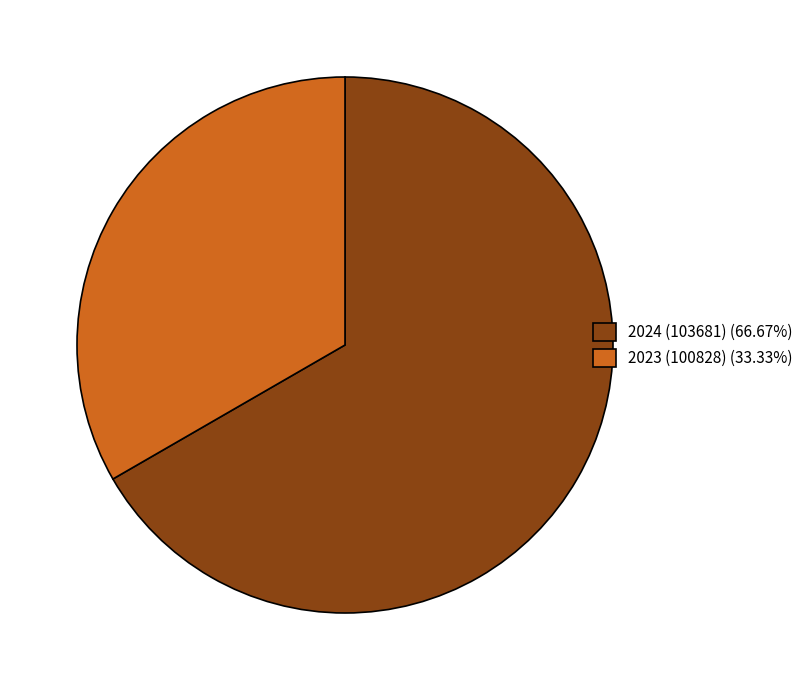

Is the sum of 2023 (100828) (33.33%) and 2024 (103681) (66.67%) greater than half?

Yes